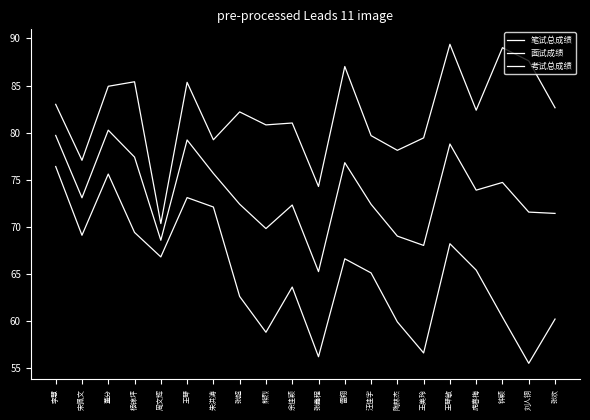

True or false: 面试成绩 and 笔试总成绩 intersect in this chart.

False